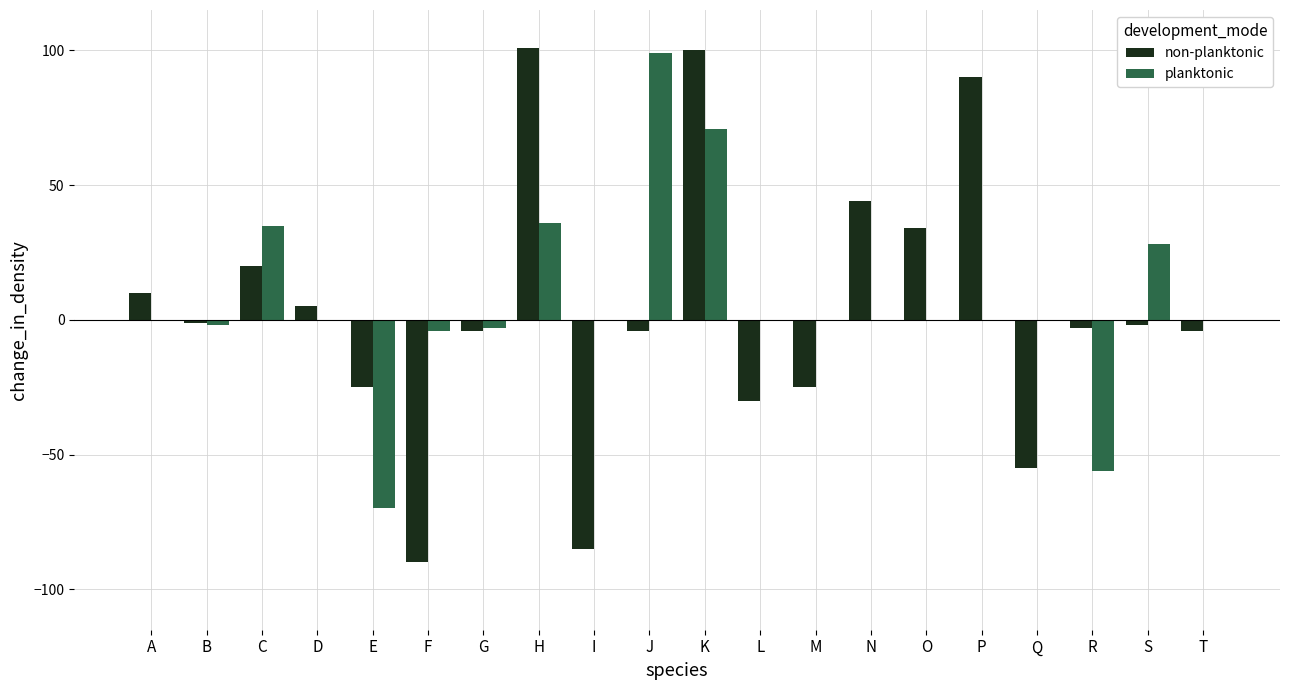

What are all the series names shown in the legend?

non-planktonic, planktonic